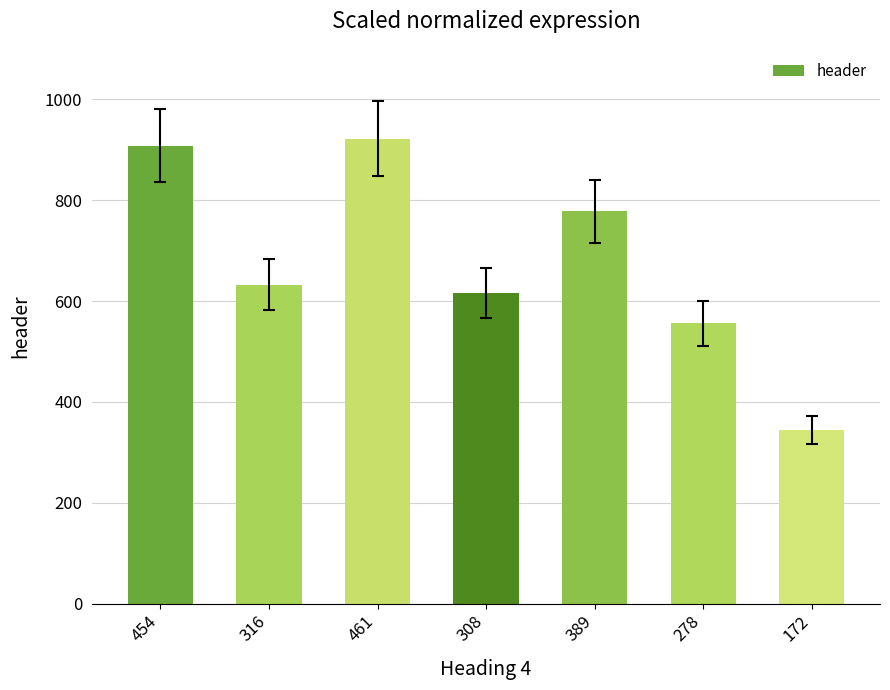

Reading left to right, transcribe all the data shown in this chart.

908	632	922	616	778	556	344